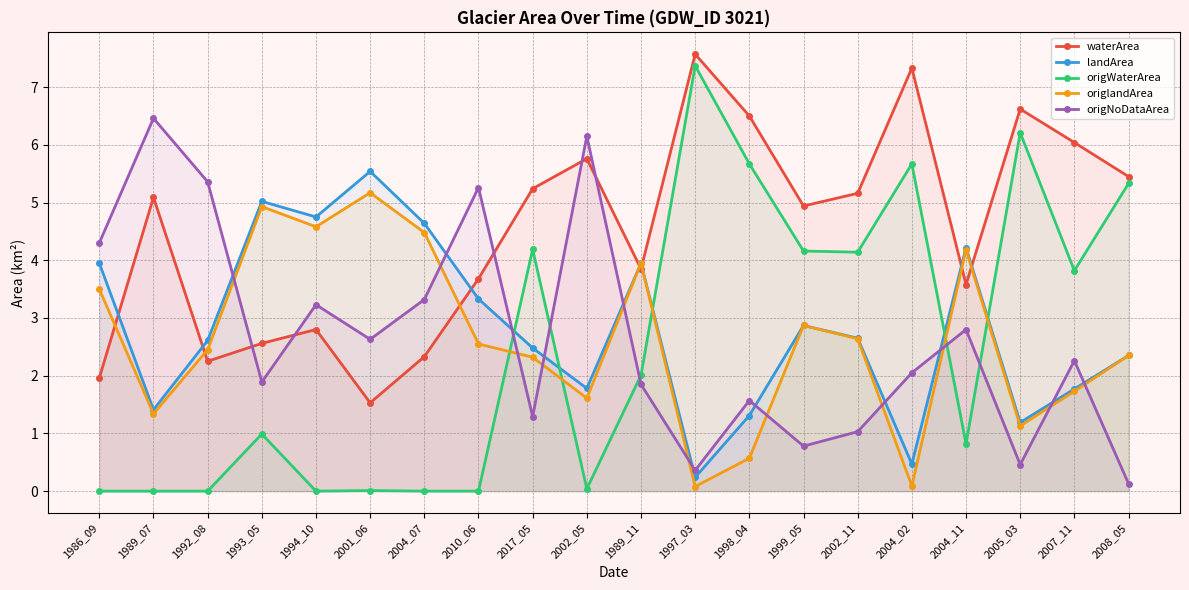

What is the sum of all waterArea values?

90.2